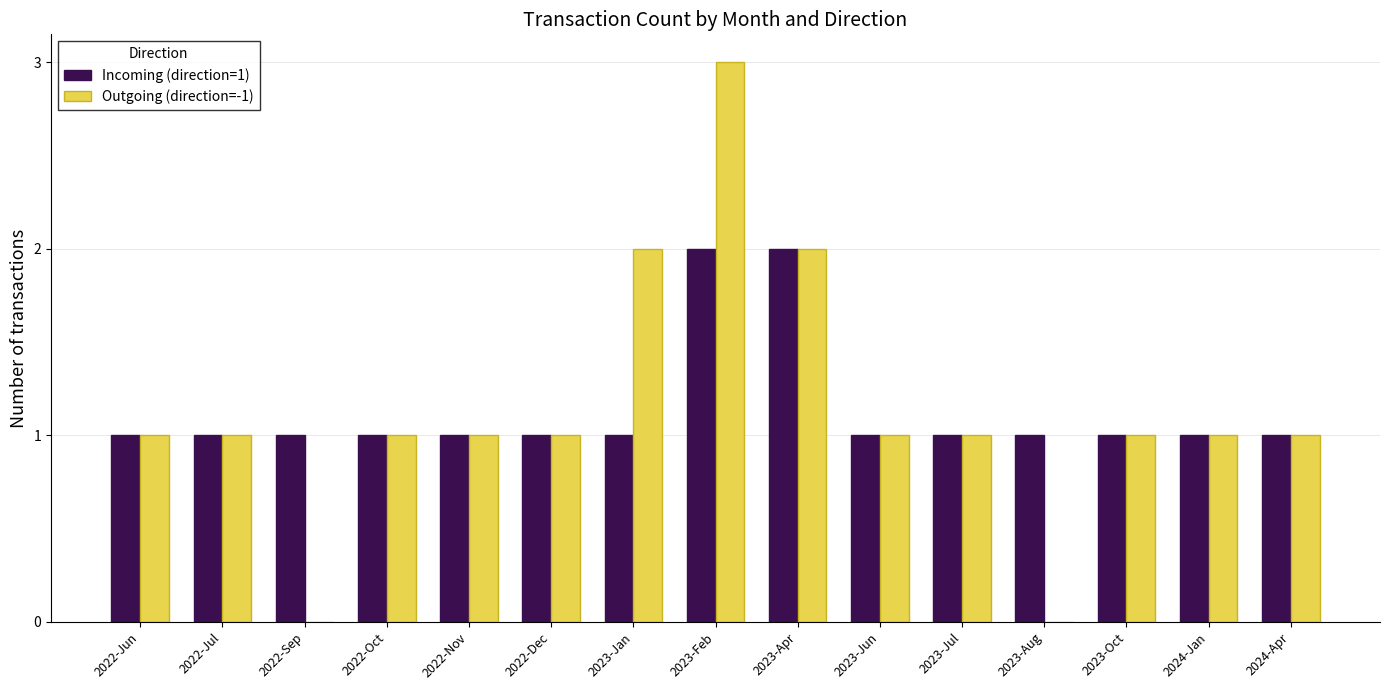

Is it true that Incoming (direction=1) equals 1 at 2022-Oct?

True